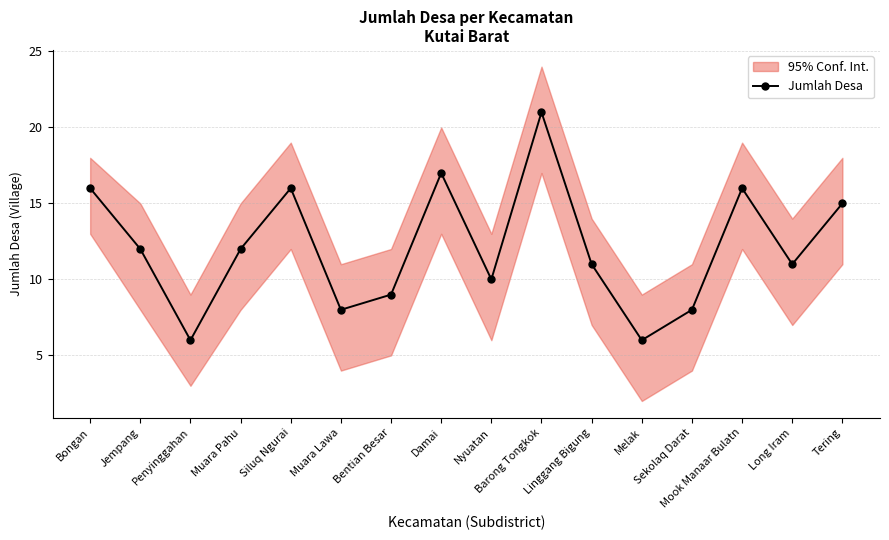

What is the ratio of the value at Barong Tongkok to the value at Jempang?

1.8